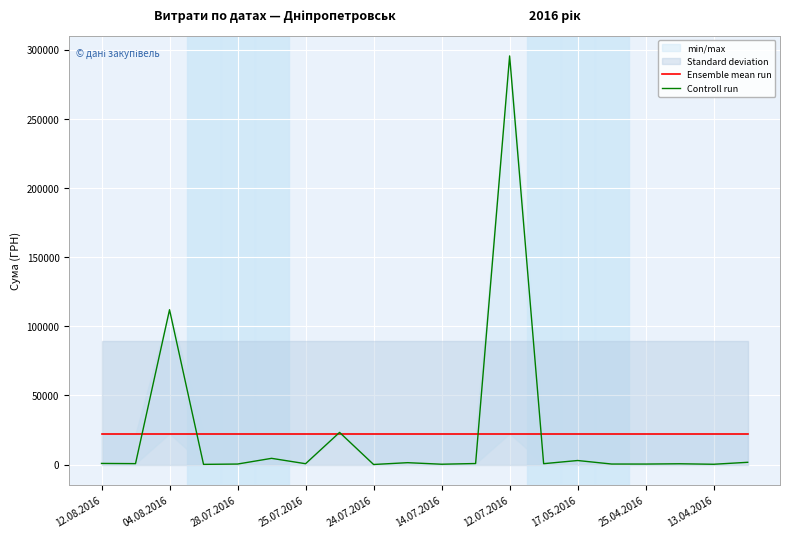

At which category is the sum across all series the highest?

12.07.2016